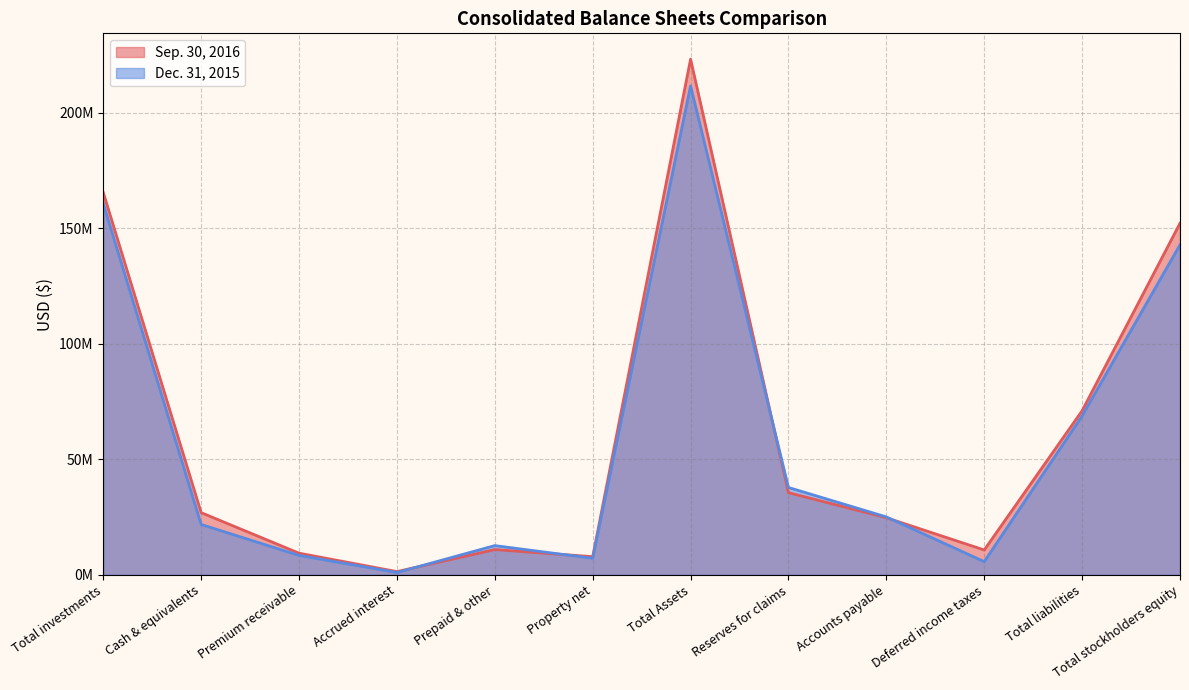

How many interior local peaks does the Sep. 30, 2016 series have?

2